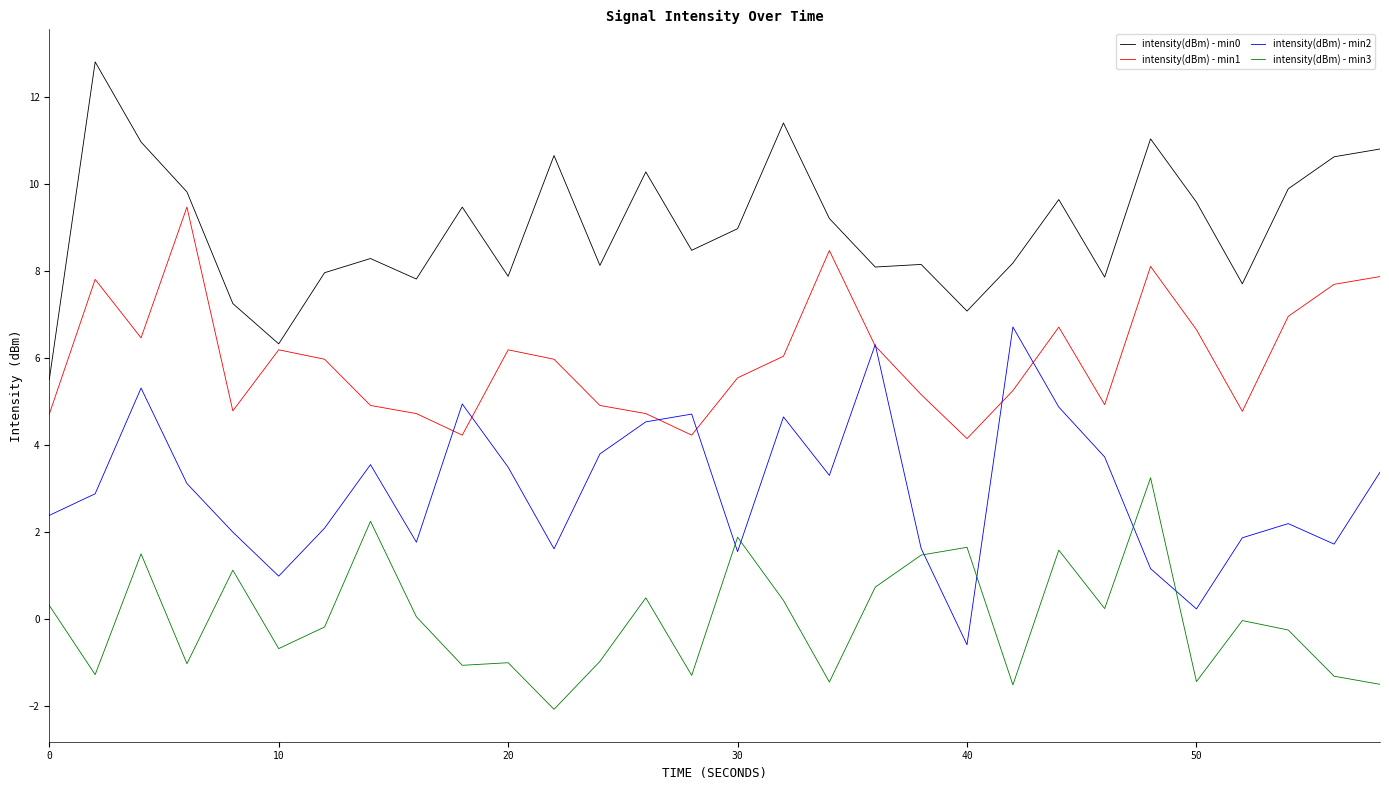

What is the highest value of the intensity(dBm) - min1 series?

9.5